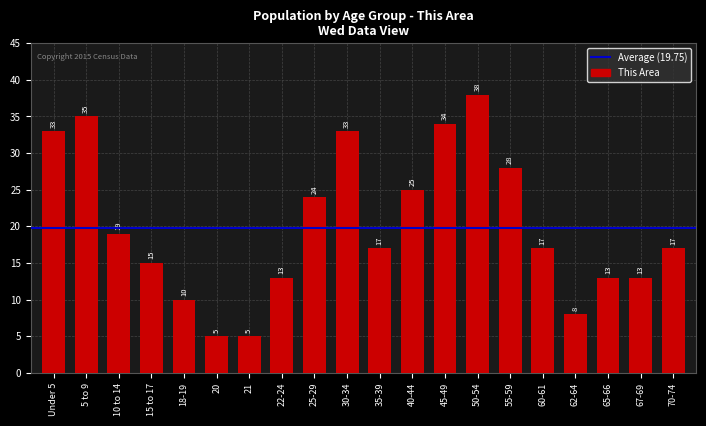

Which category has the highest value across all series?

50-54